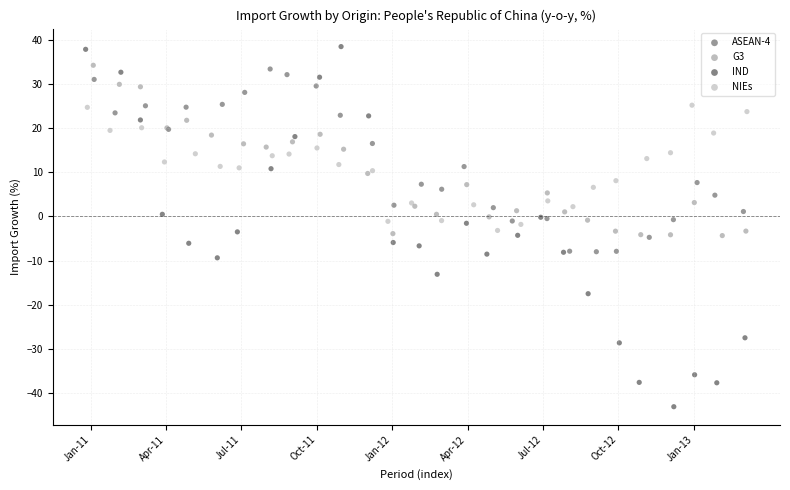

Which series has the largest Y range (max minus min)?

IND